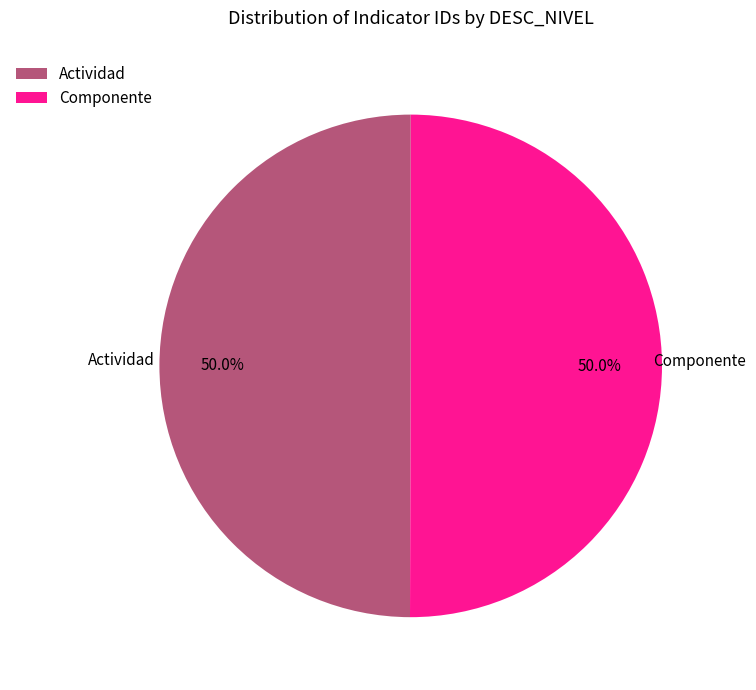

What percentage is the Actividad slice, to the nearest percent?

50%